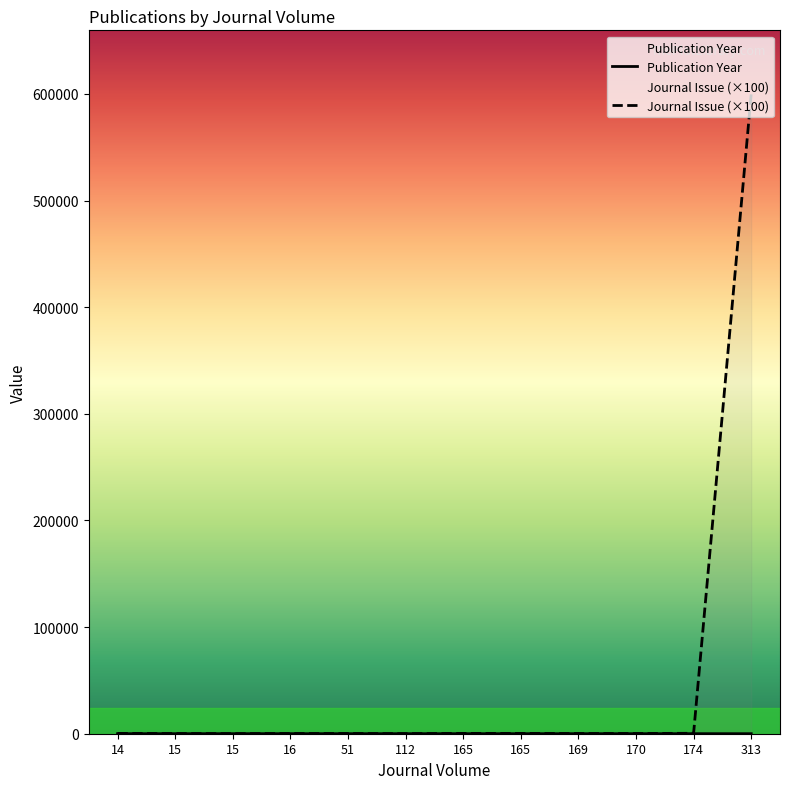

How many interior local valleys does the Journal Issue (×100) series have?

2